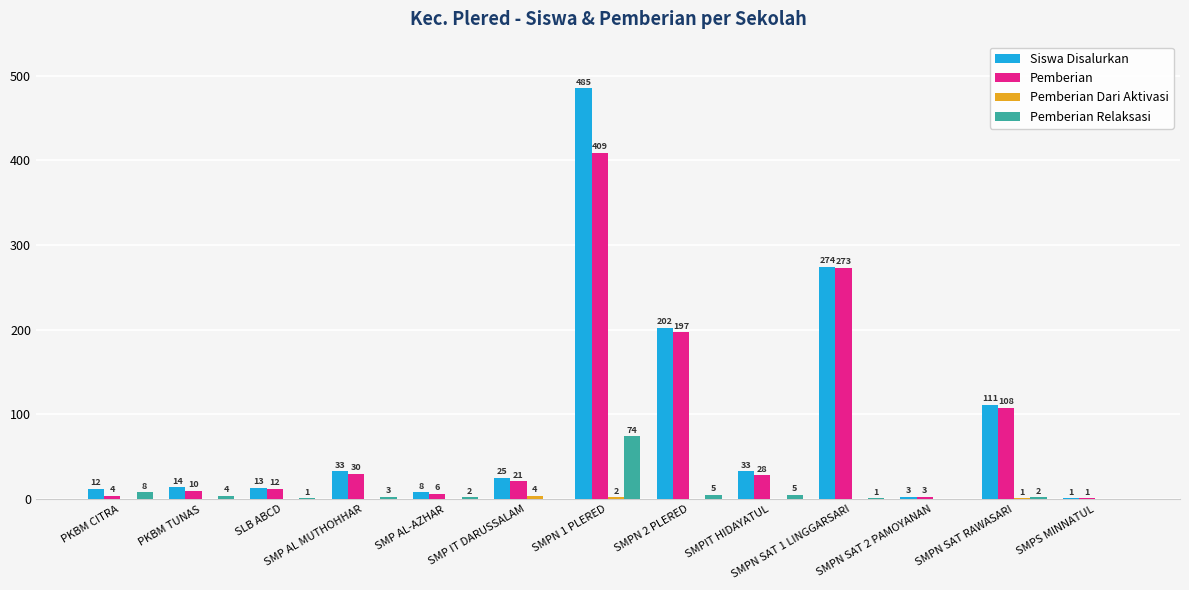

Which series has the widest spread of values?

Siswa Disalurkan